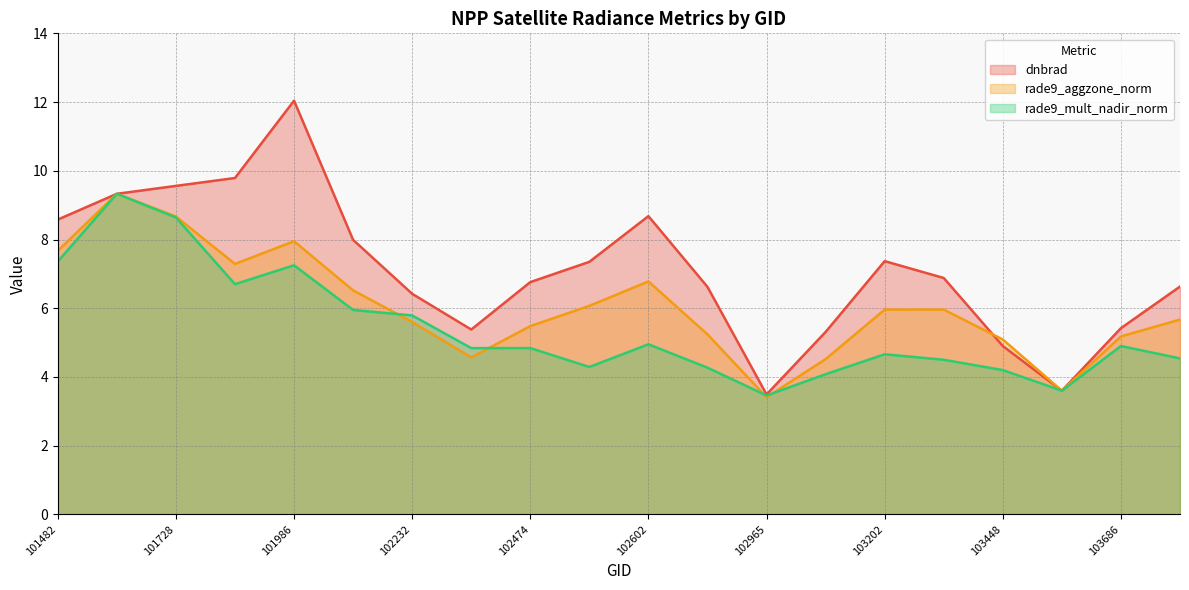

What is the maximum value for rade9_mult_nadir_norm?

9.3